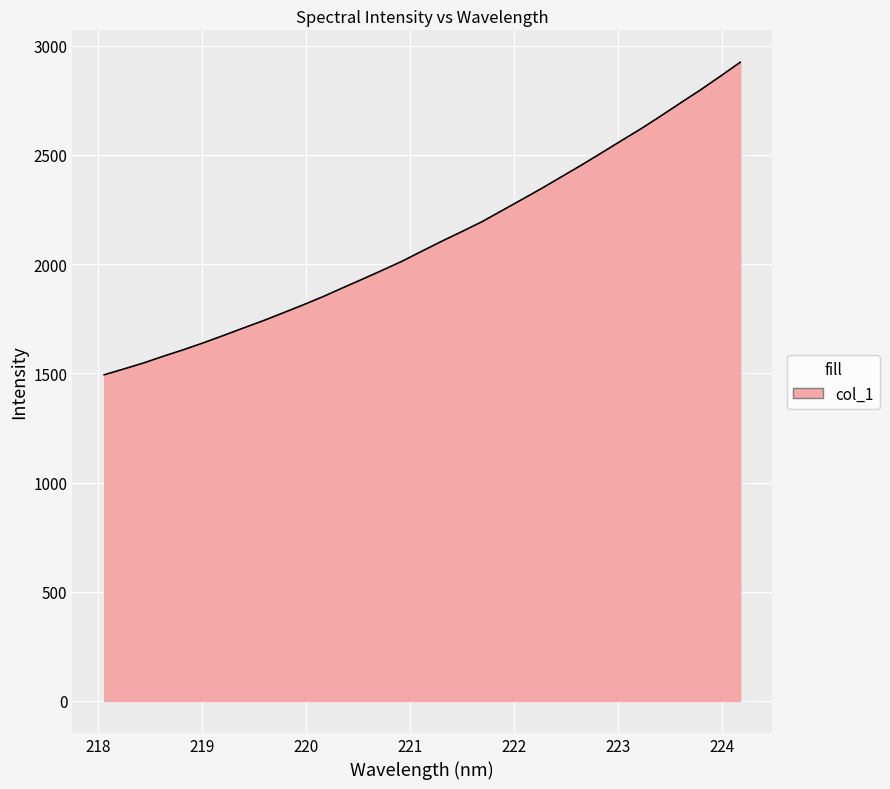

What is the smallest value displayed?

1493.4